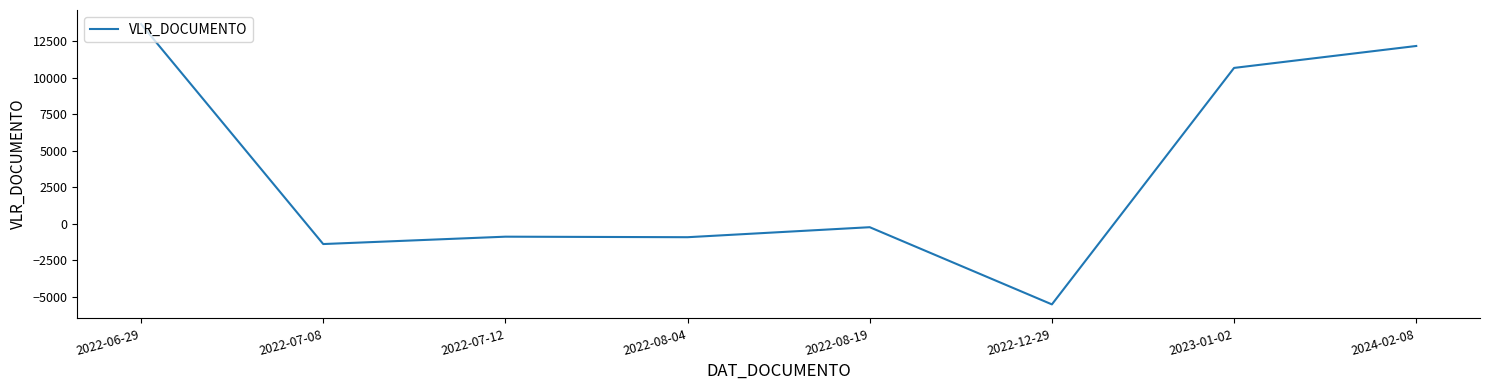

What is the difference between the maximum and minimum values?

19174.6